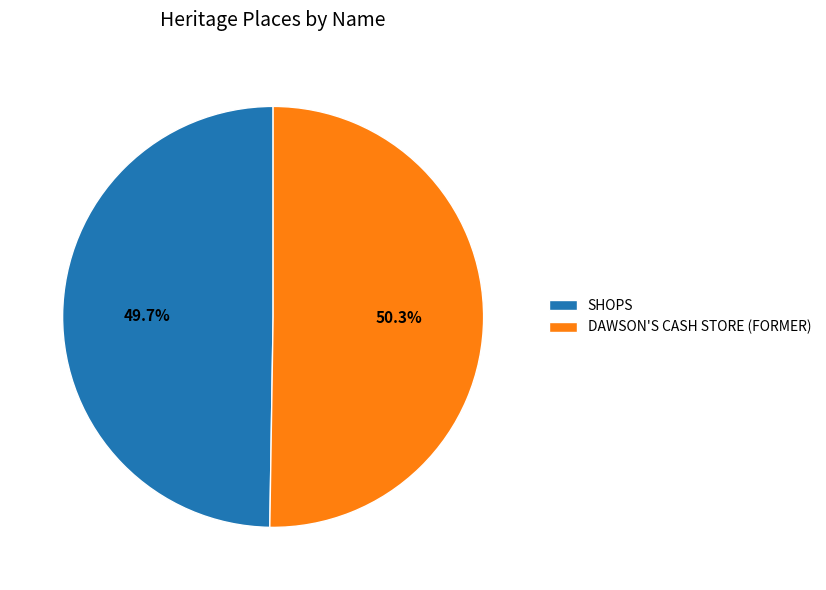

To the nearest percent, what is the combined percentage of SHOPS and DAWSON'S CASH STORE (FORMER)?

100%